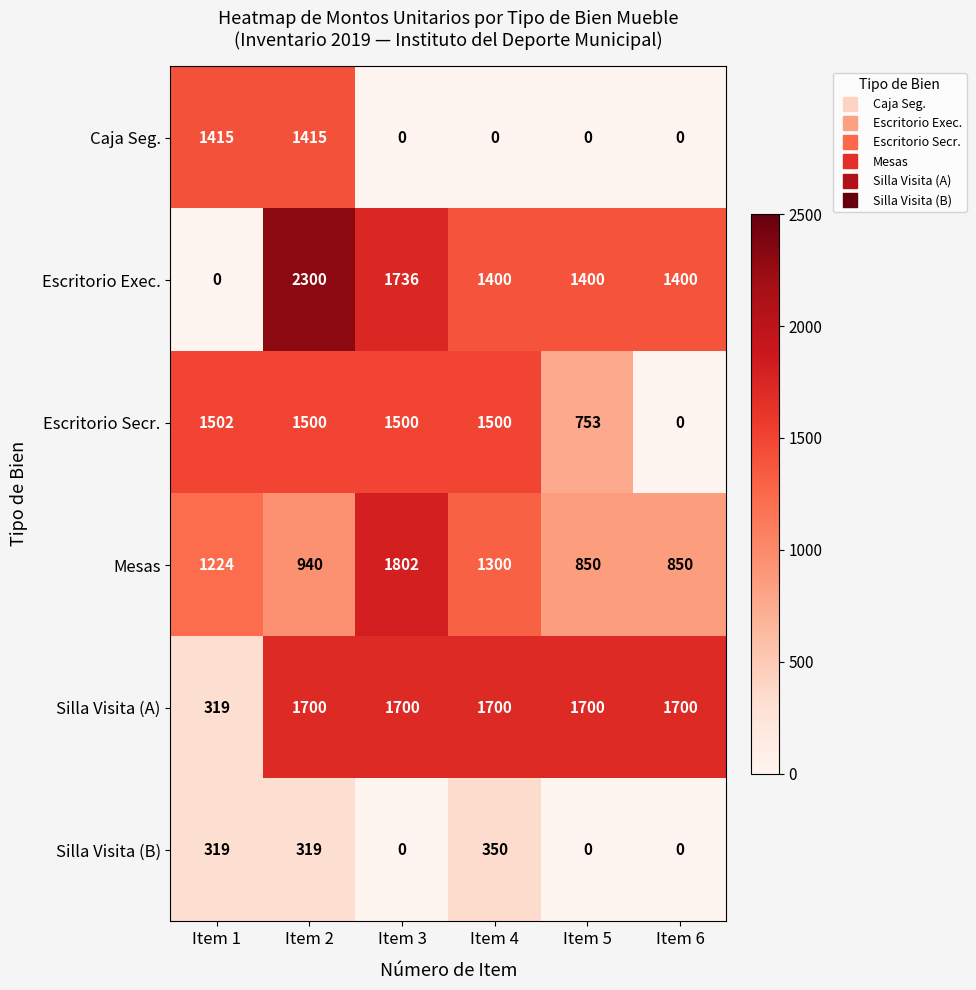

At how many categories does at least one series exceed 739?

6